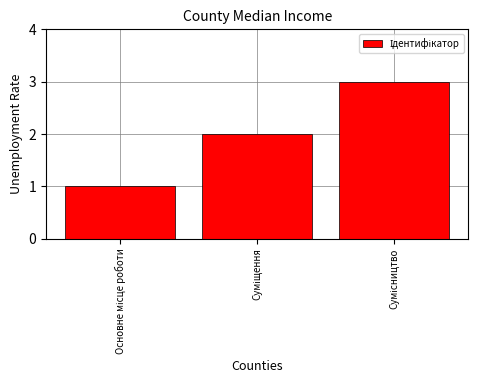

How many categories are shown in the chart?

3